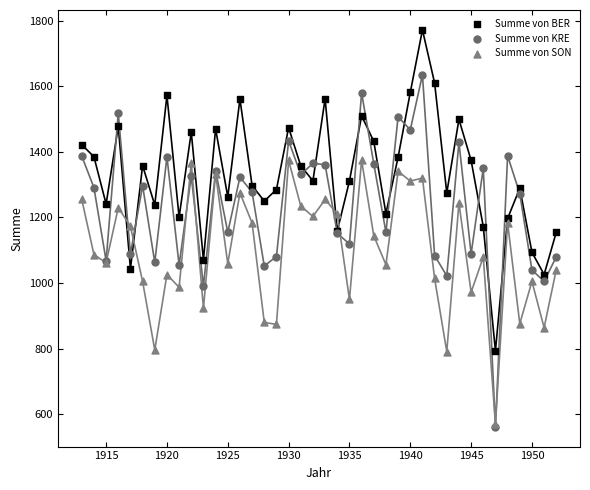

What are all the series names shown in the legend?

Summe von BER, Summe von KRE, Summe von SON